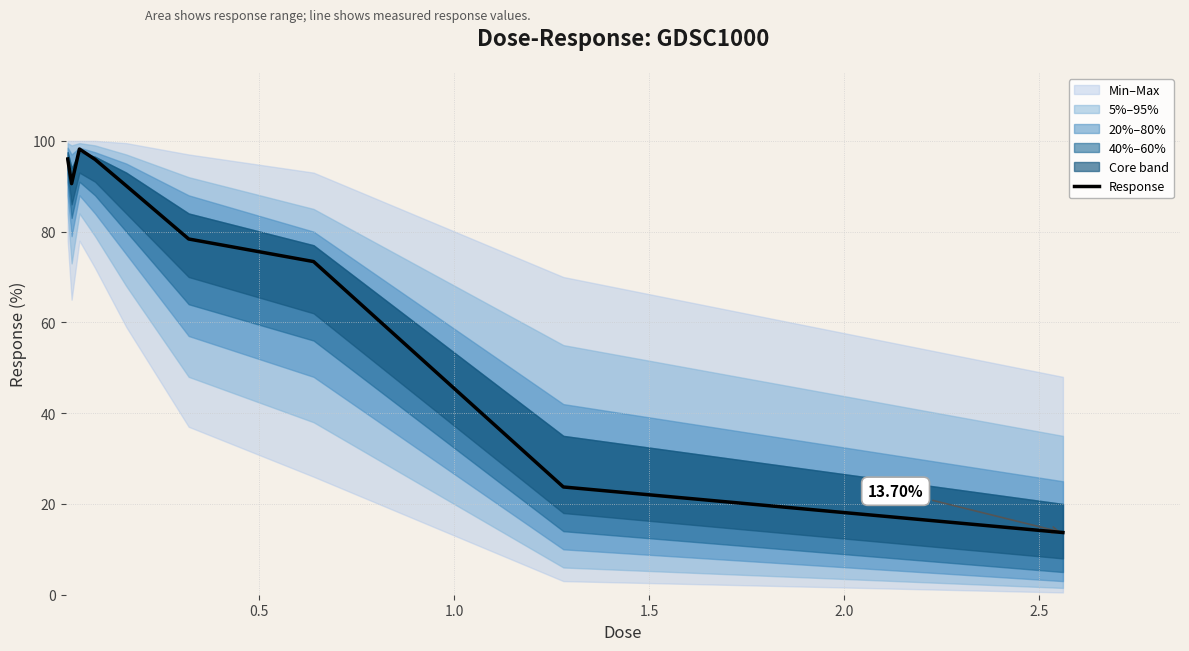

The chart shows a value of 160.8 at 0.0. True or false?

False